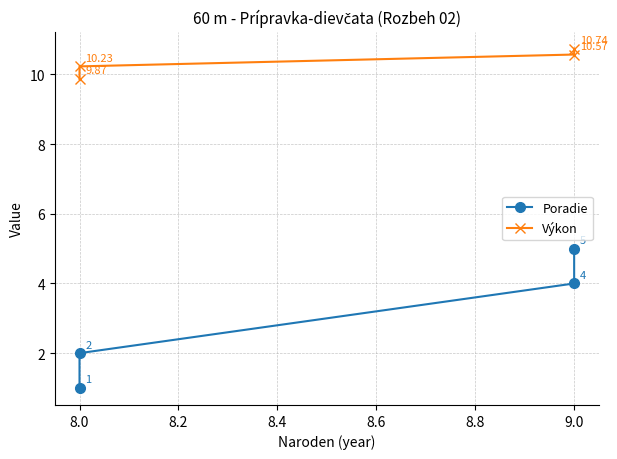

How many lines are shown in the chart?

2